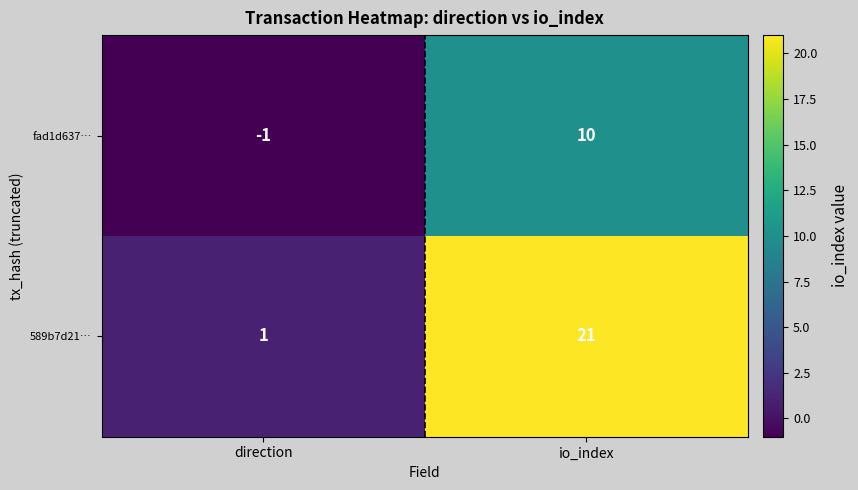

Which series has the widest spread of values?

589b7d21…